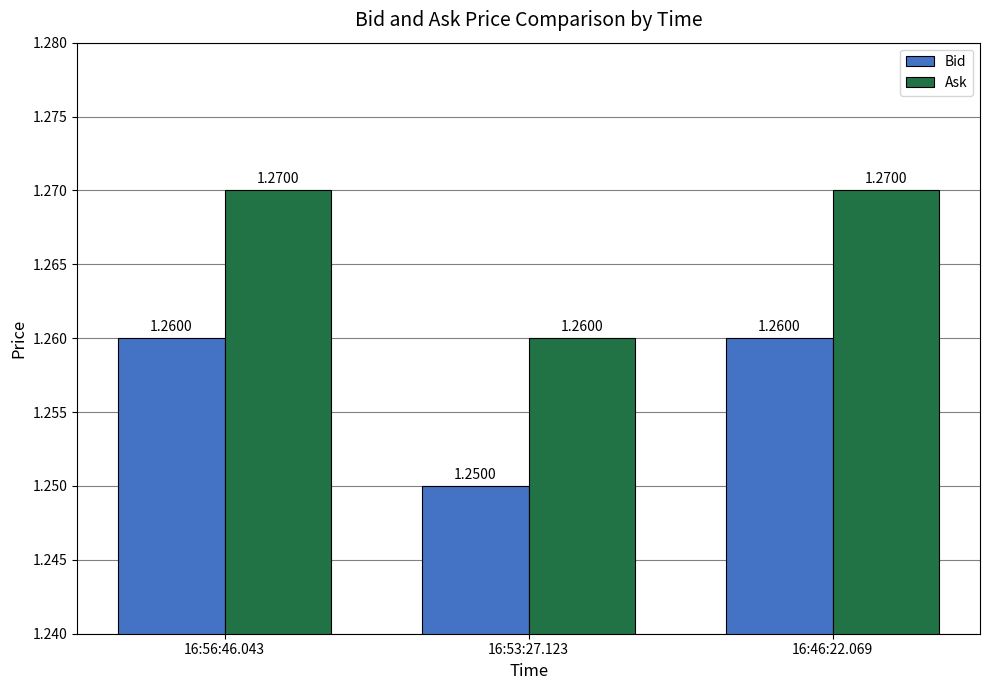

At 16:53:27.123, list the series in order from largest to smallest.

Ask, Bid